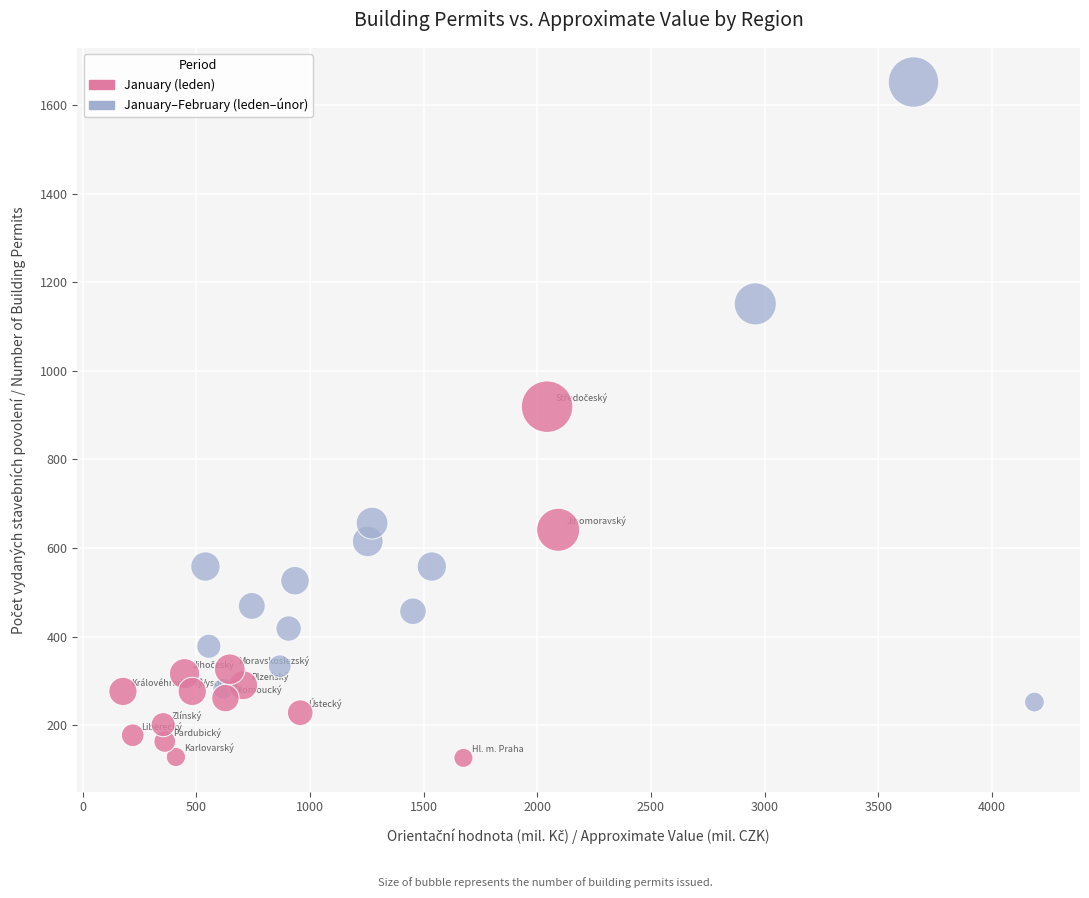

Which series has the largest Y range (max minus min)?

January–February (leden–únor)